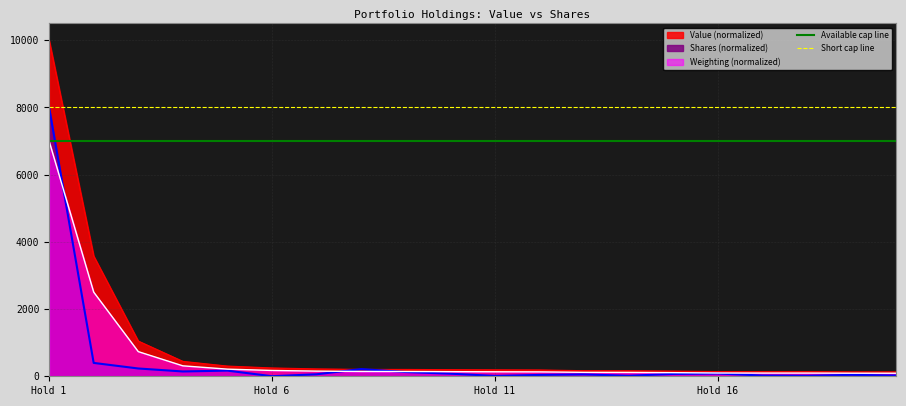

What value does the Available cap line series have at Hold 6?

7000